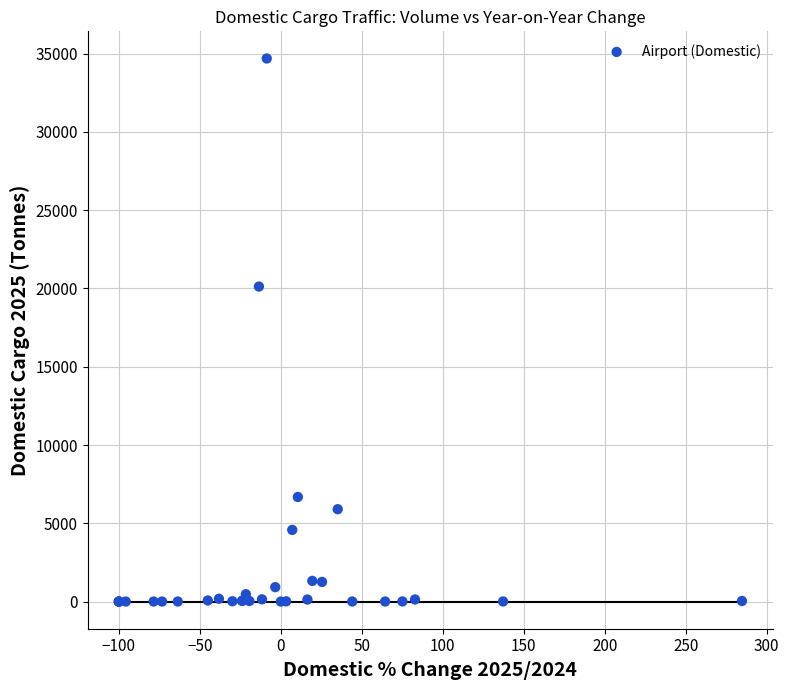

What Y value in the scatter plot is closest to 17346?

20123.4